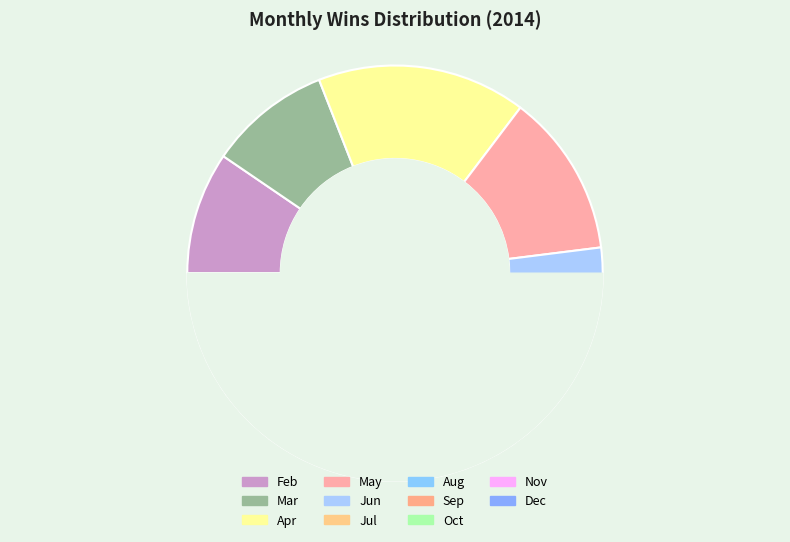

Count the number of slices in the pie.

11